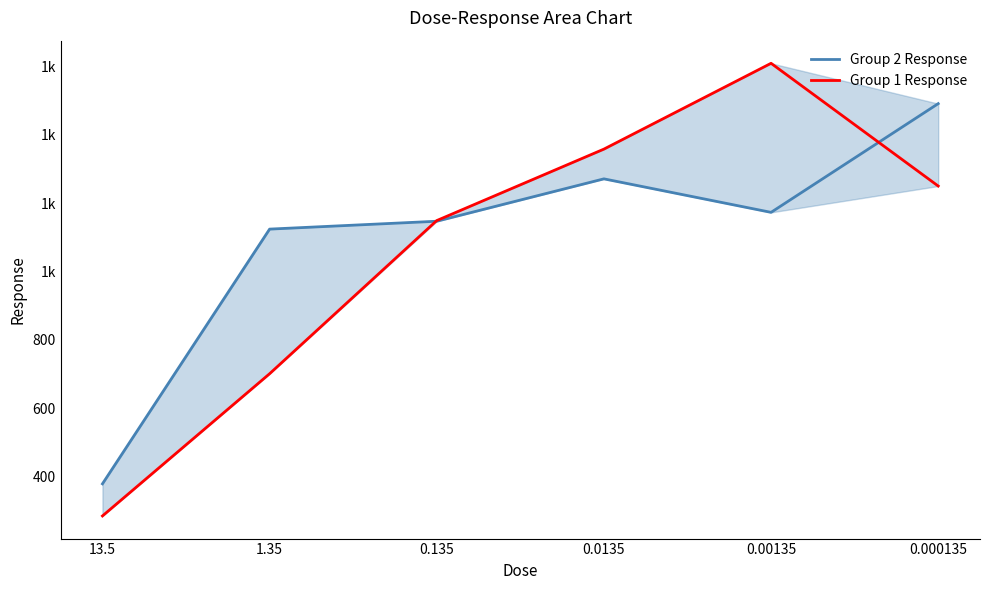

Reading left to right, transcribe all the data shown in this chart.

Group 2 Response: 379	1124	1147	1271	1173	1491
Group 1 Response: 285	701	1149	1358	1609	1250